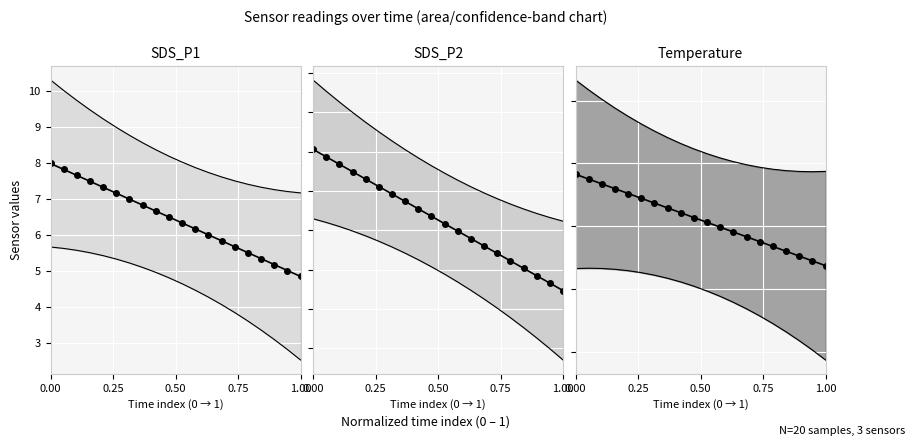

True or false: SDS_P1 has more than 0 interior local peaks.

False